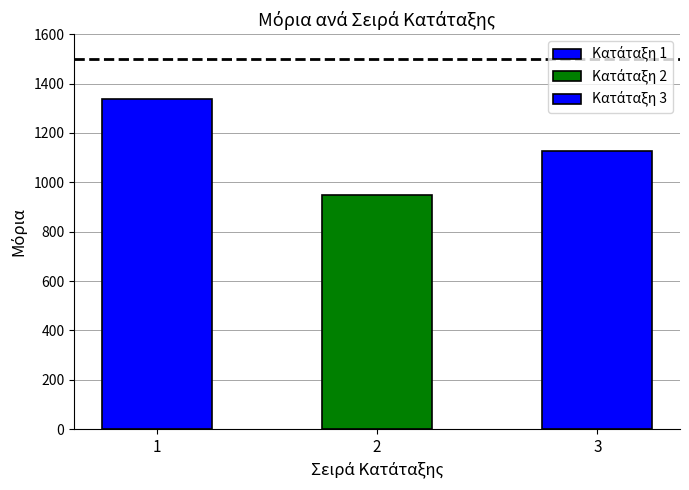

What is the minimum value shown in the chart?

950.0